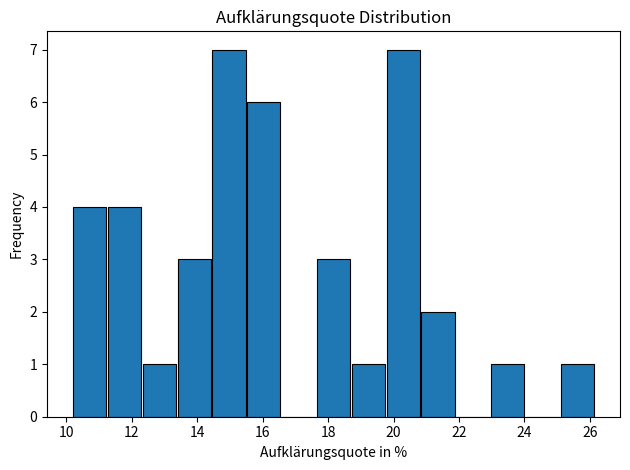

Reading left to right, transcribe this chart: for each bar, give the range it covers on the x-axis and its height. Neither the bar edges nor the heights are printed on the chart, so give them approximately, as read against the axes.

10.2 to 11.2: 4
11.2 to 12.4: 4
12.4 to 13.4: 1
13.4 to 14.4: 3
14.4 to 15.6: 7
15.6 to 16.6: 6
16.6 to 17.6: 0
17.6 to 18.6: 3
18.6 to 19.8: 1
19.8 to 20.8: 7
20.8 to 21.8: 2
21.8 to 23.0: 0
23.0 to 24.0: 1
24.0 to 25.0: 0
25.0 to 26.2: 1